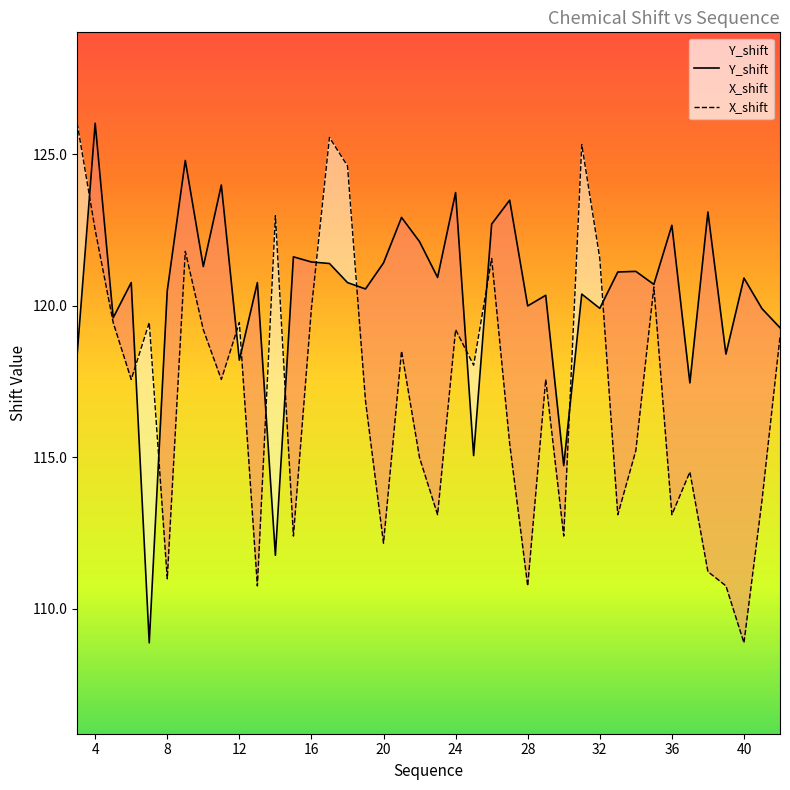

Is it true that X_shift equals 178.2 at 36?

False